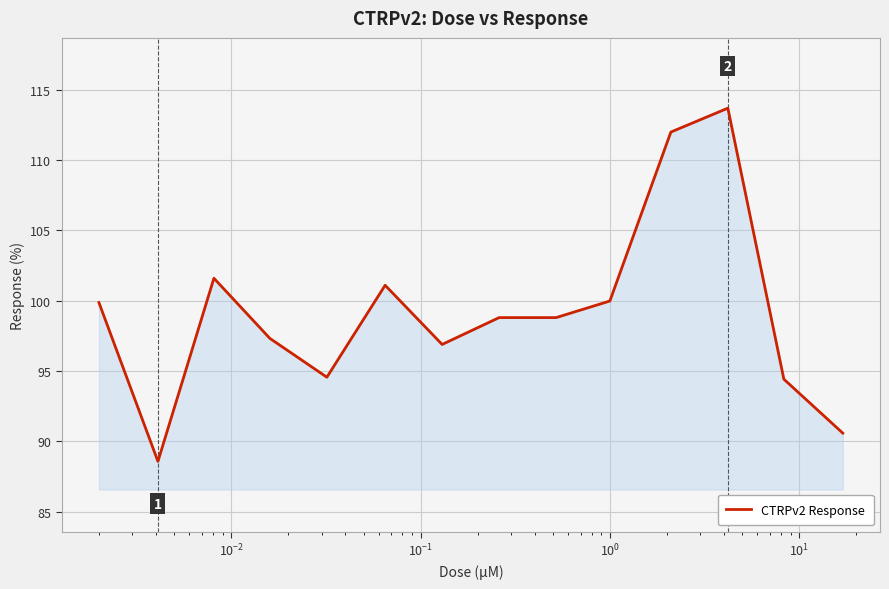

What is the difference between the maximum and minimum values?

25.1